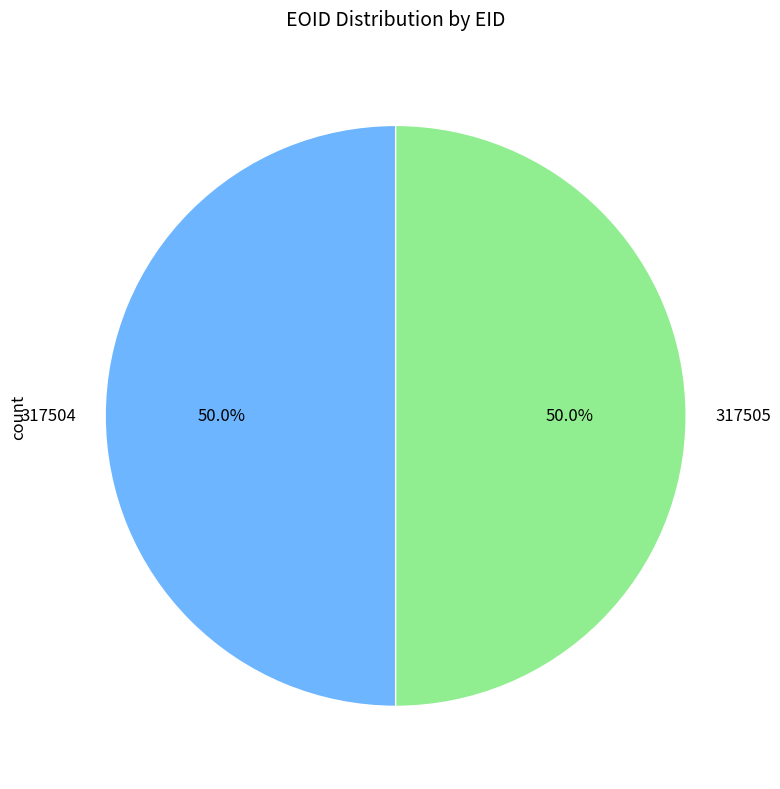

What is the ratio of the value at 317505 to the value at 317504?

1.0